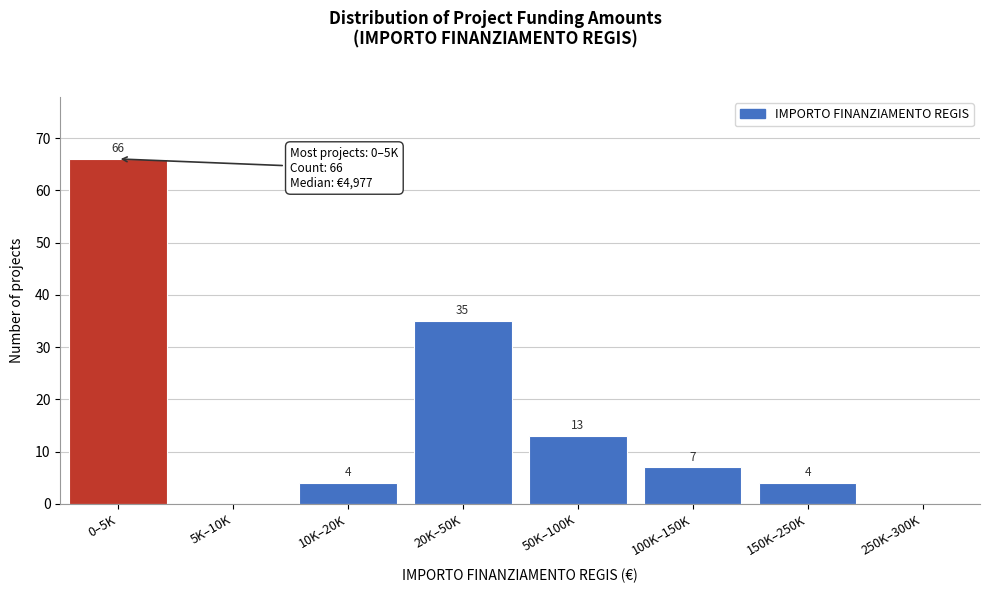

Reading left to right, what are all the values shown in this chart?

0–5K=66	5K–10K=0	10K–20K=4	20K–50K=35	50K–100K=13	100K–150K=7	150K–250K=4	250K–300K=0